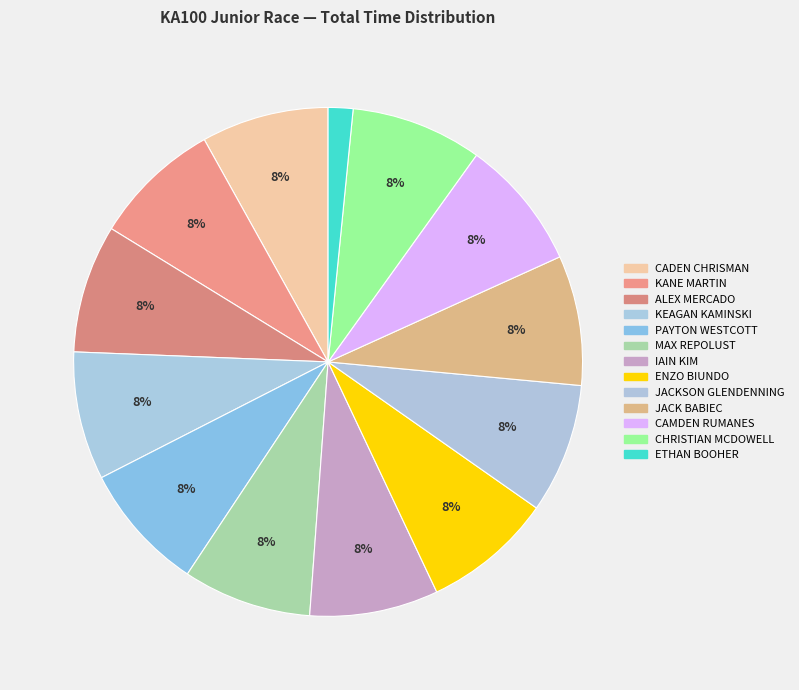

How many segments does this pie chart have?

13